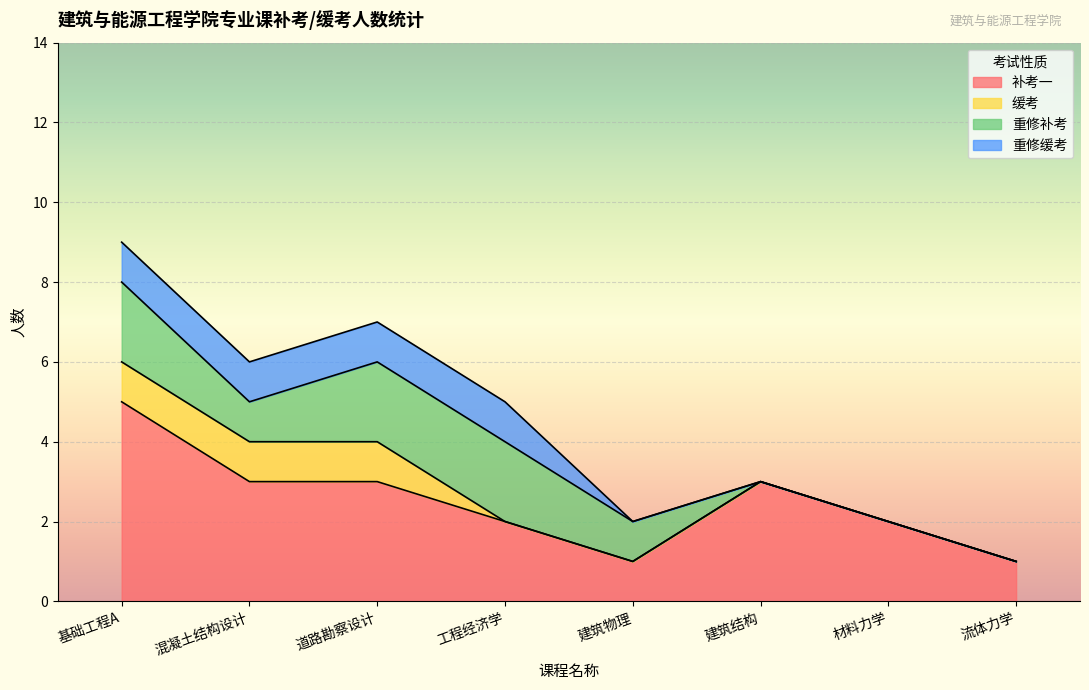

True or false: 重修缓考 and 重修补考 intersect in this chart.

False